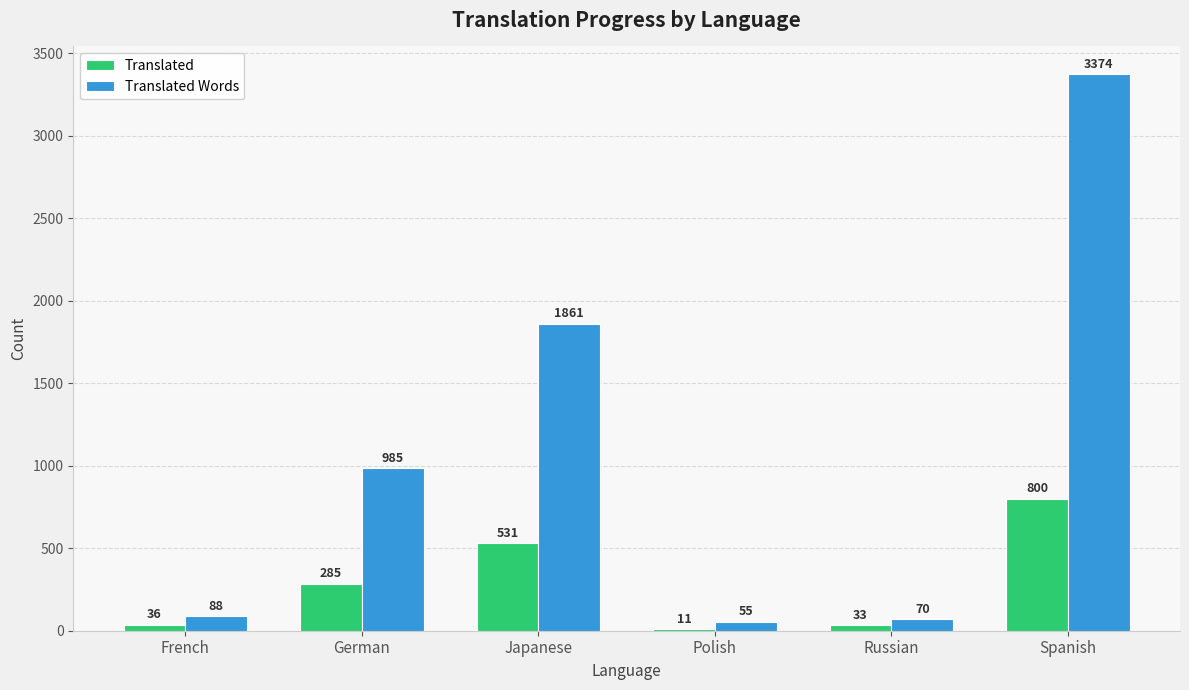

What is the sum of the Translated values at Polish and Russian?

44